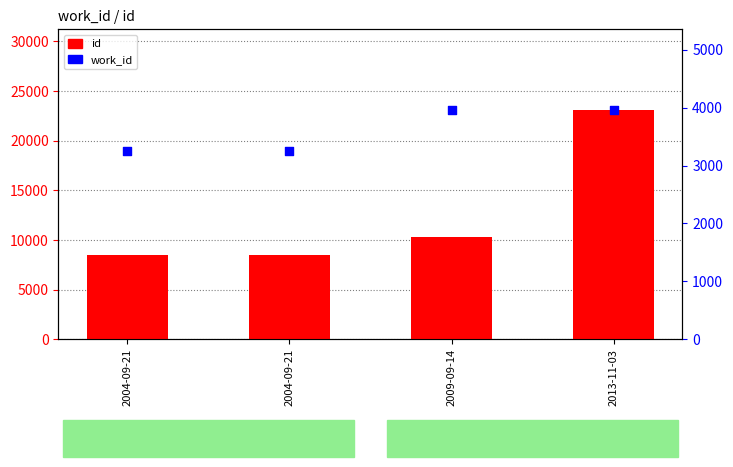

At how many categories does at least one series exceed 5399?

4